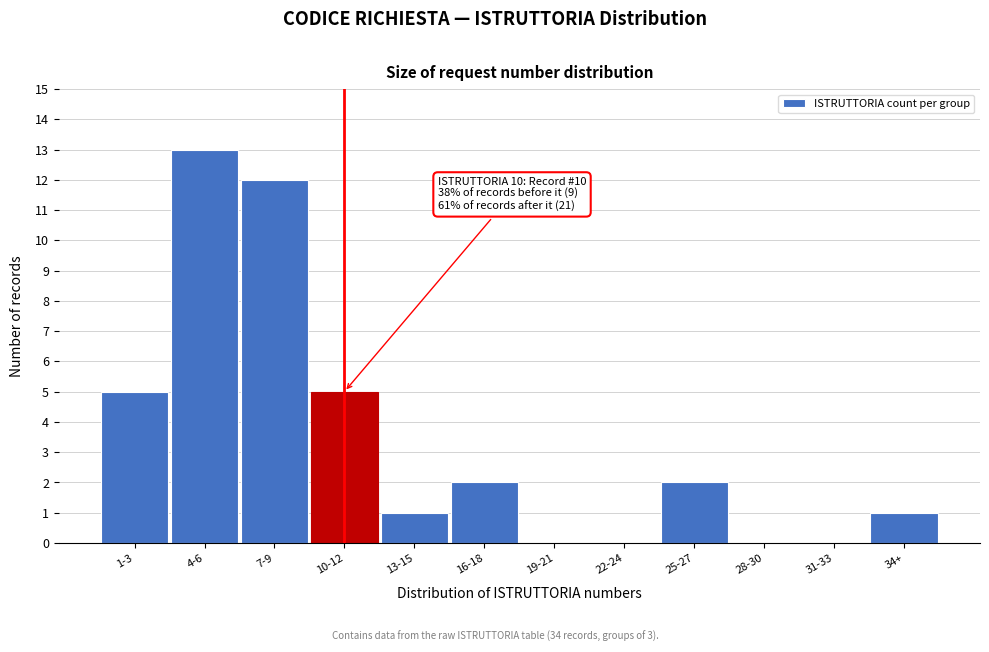

Reading right to left, extract all data points from this chart.

34+=1	31-33=0	28-30=0	25-27=2	22-24=0	19-21=0	16-18=2	13-15=1	10-12=5	7-9=12	4-6=13	1-3=5